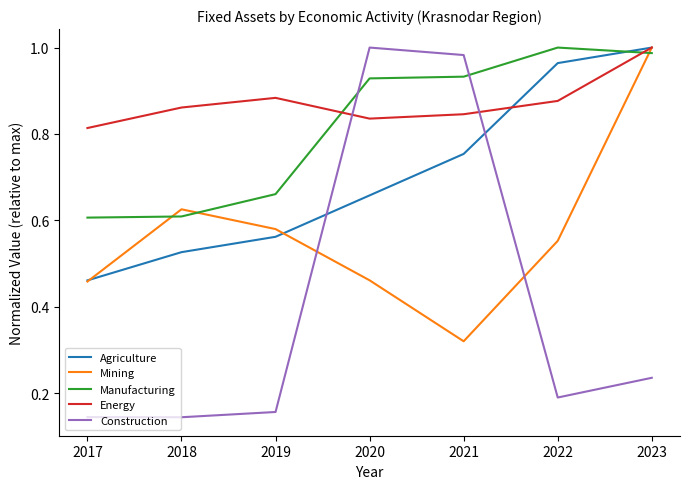

At which label is Agriculture closest to 0?

2017